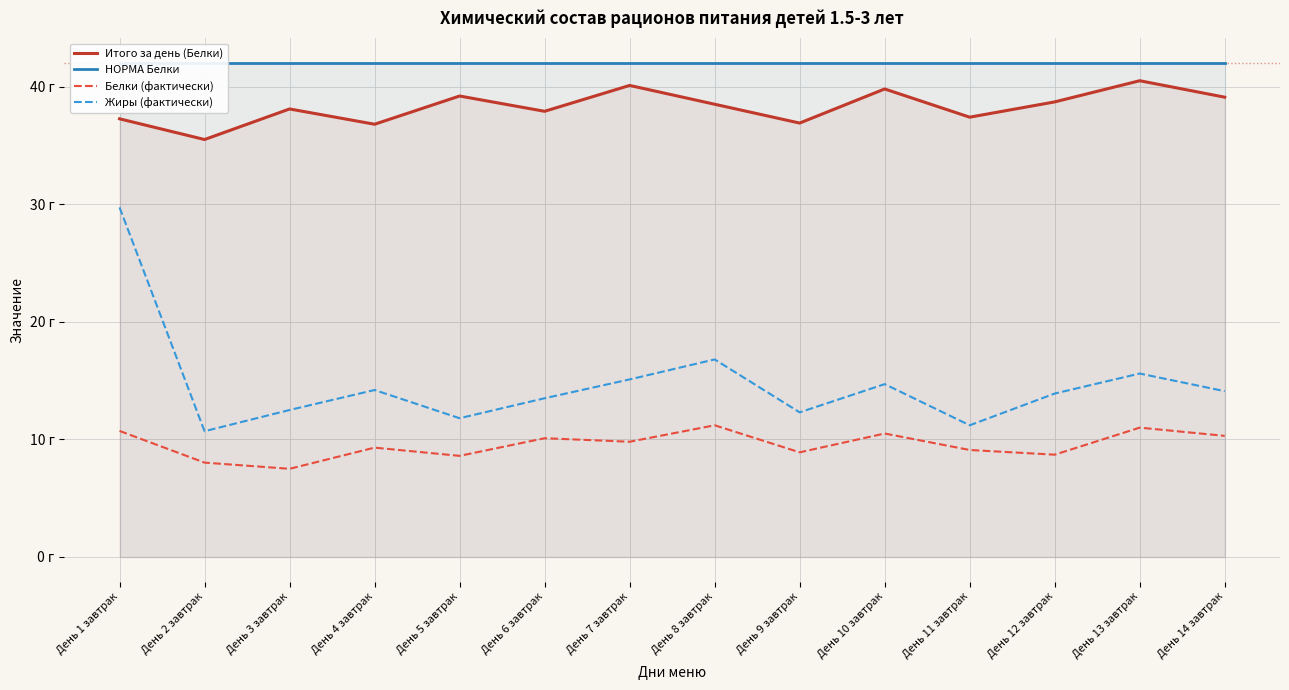

Reading right to left, transcribe all the data shown in this chart.

Итого за день (Белки): День 14 завтрак=39.1	День 13 завтрак=40.5	День 12 завтрак=38.7	День 11 завтрак=37.4	День 10 завтрак=39.8	День 9 завтрак=36.9	День 8 завтрак=38.5	День 7 завтрак=40.1	День 6 завтрак=37.9	День 5 завтрак=39.2	День 4 завтрак=36.8	День 3 завтрак=38.1	День 2 завтрак=35.5	День 1 завтрак=37.3
НОРМА Белки: День 14 завтрак=42.0	День 13 завтрак=42.0	День 12 завтрак=42.0	День 11 завтрак=42.0	День 10 завтрак=42.0	День 9 завтрак=42.0	День 8 завтрак=42.0	День 7 завтрак=42.0	День 6 завтрак=42.0	День 5 завтрак=42.0	День 4 завтрак=42.0	День 3 завтрак=42.0	День 2 завтрак=42.0	День 1 завтрак=42.0
Белки (фактически): День 14 завтрак=10.3	День 13 завтрак=11.0	День 12 завтрак=8.7	День 11 завтрак=9.1	День 10 завтрак=10.5	День 9 завтрак=8.9	День 8 завтрак=11.2	День 7 завтрак=9.8	День 6 завтрак=10.1	День 5 завтрак=8.6	День 4 завтрак=9.3	День 3 завтрак=7.5	День 2 завтрак=8.0	День 1 завтрак=10.7
Жиры (фактически): День 14 завтрак=14.1	День 13 завтрак=15.6	День 12 завтрак=13.9	День 11 завтрак=11.2	День 10 завтрак=14.7	День 9 завтрак=12.3	День 8 завтрак=16.8	День 7 завтрак=15.1	День 6 завтрак=13.5	День 5 завтрак=11.8	День 4 завтрак=14.2	День 3 завтрак=12.5	День 2 завтрак=10.7	День 1 завтрак=29.7